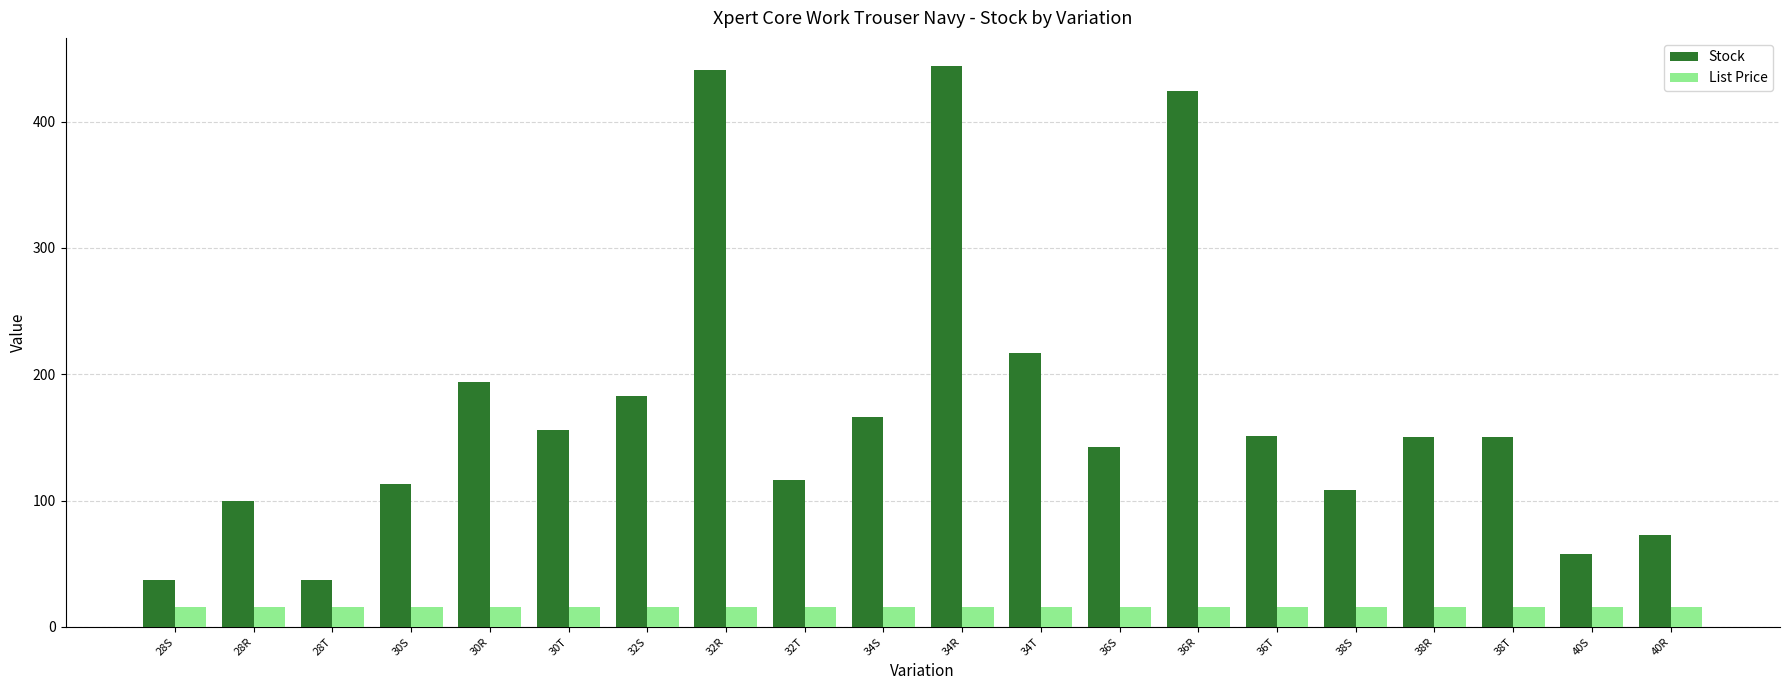

The Stock series shows 217.0 at 34T. True or false?

True